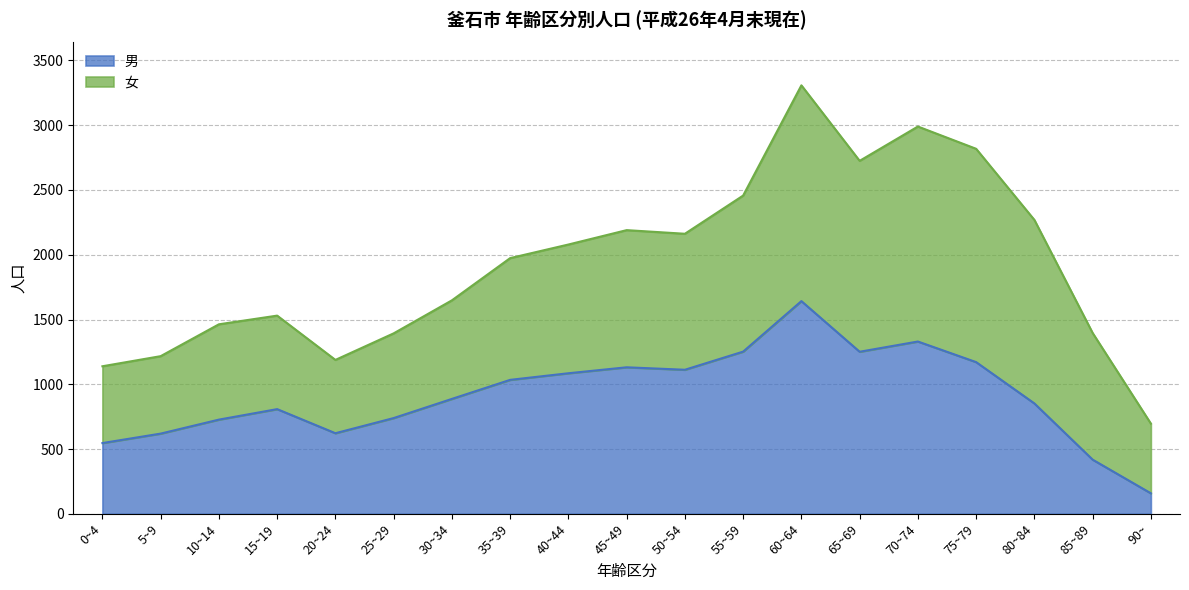

How many lines are shown in the chart?

2